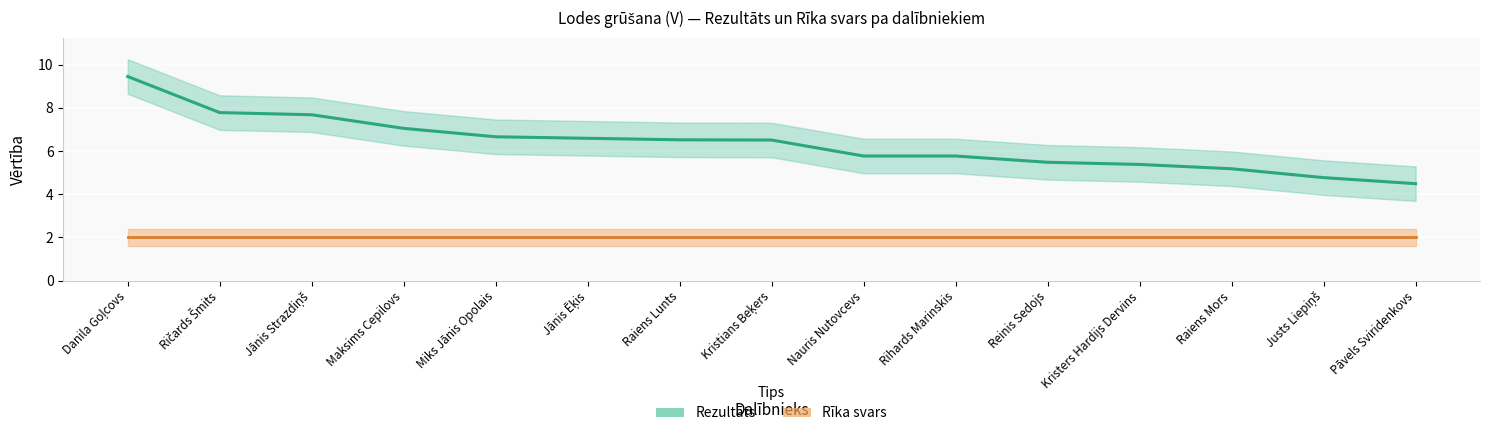

Reading right to left, extract all data points from this chart.

4.5	4.8	5.2	5.4	5.5	5.8	5.8	6.5	6.5	6.6	6.7	7.0	7.7	7.8	9.4